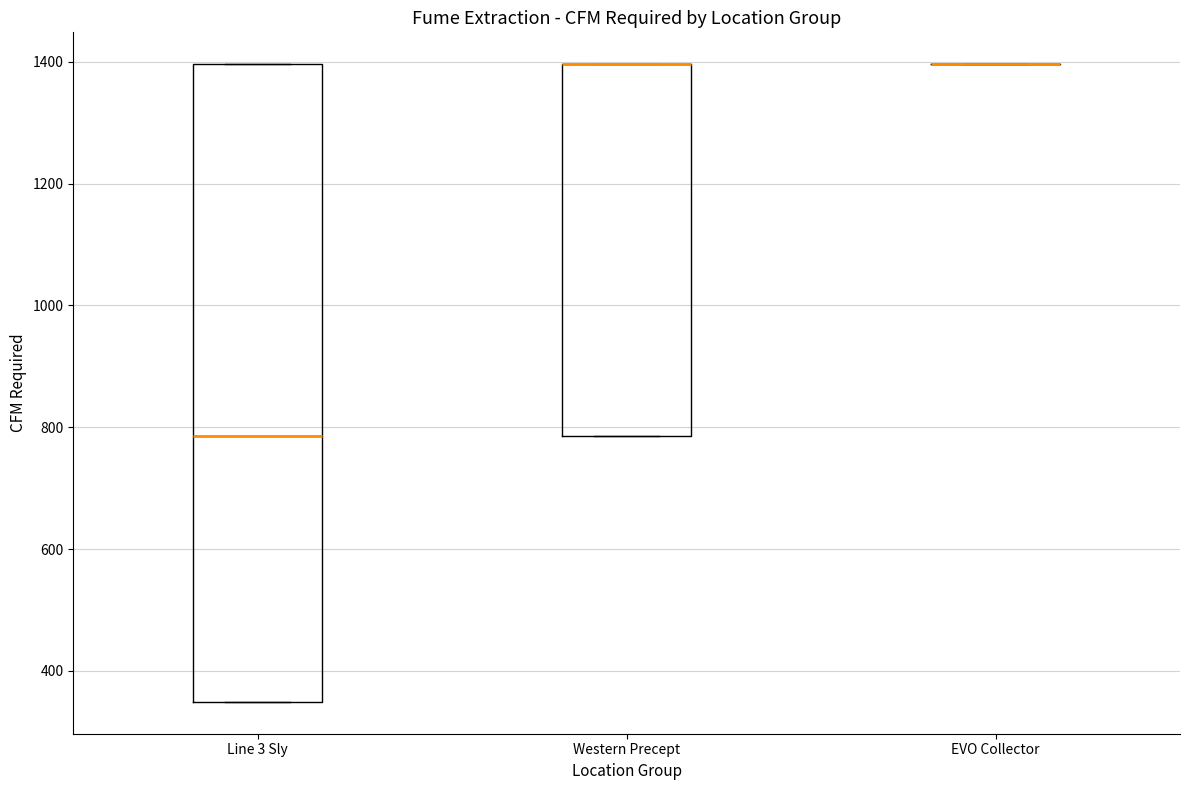

Reading left to right, read every box against the y-axis: the position of its median line, the range the box covers, and the ends of its whiskers. The values are not printed on the chart, so give them approximately, as read against the axis.

Line 3 Sly: median 780, box 340 to 1400, whiskers 340 to 1400
Western Precept: median 1400 (drawn on the box's upper edge), box 780 to 1400, whiskers 780 to 1400
EVO Collector: box collapsed to a line at 1400, whiskers 1400 to 1400